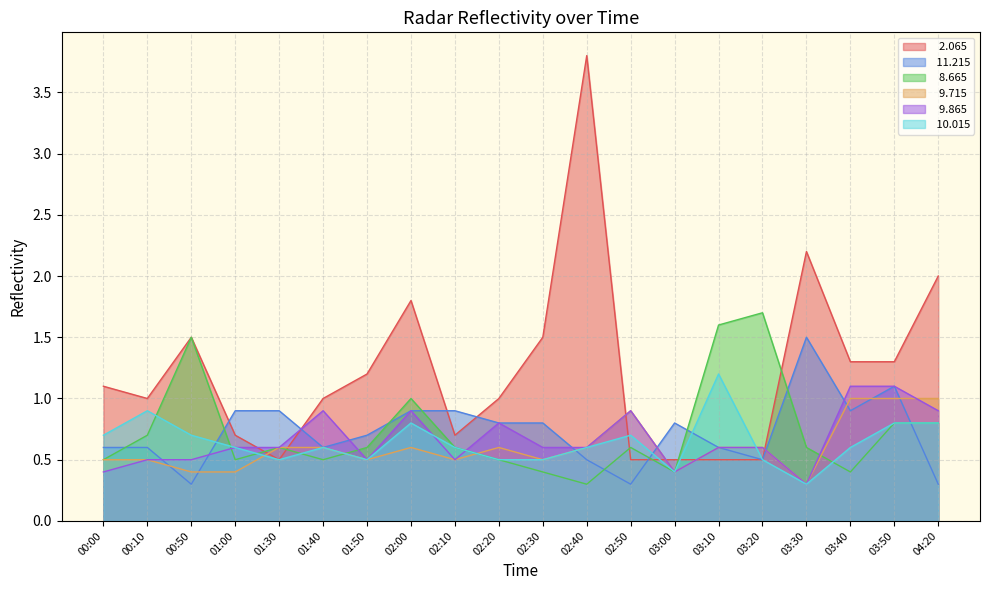

Is the value of  10.015 at 03:00 greater than the value of   9.715 at 00:10?

No